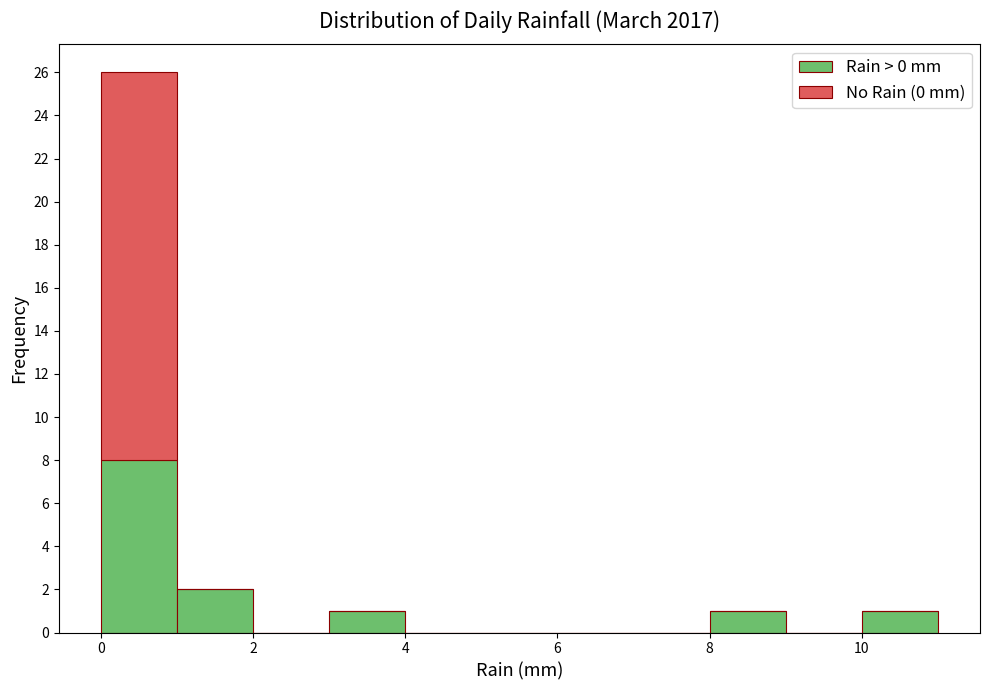

Which range on the x-axis has the tallest stacked bar (by total height)?

0 to 1